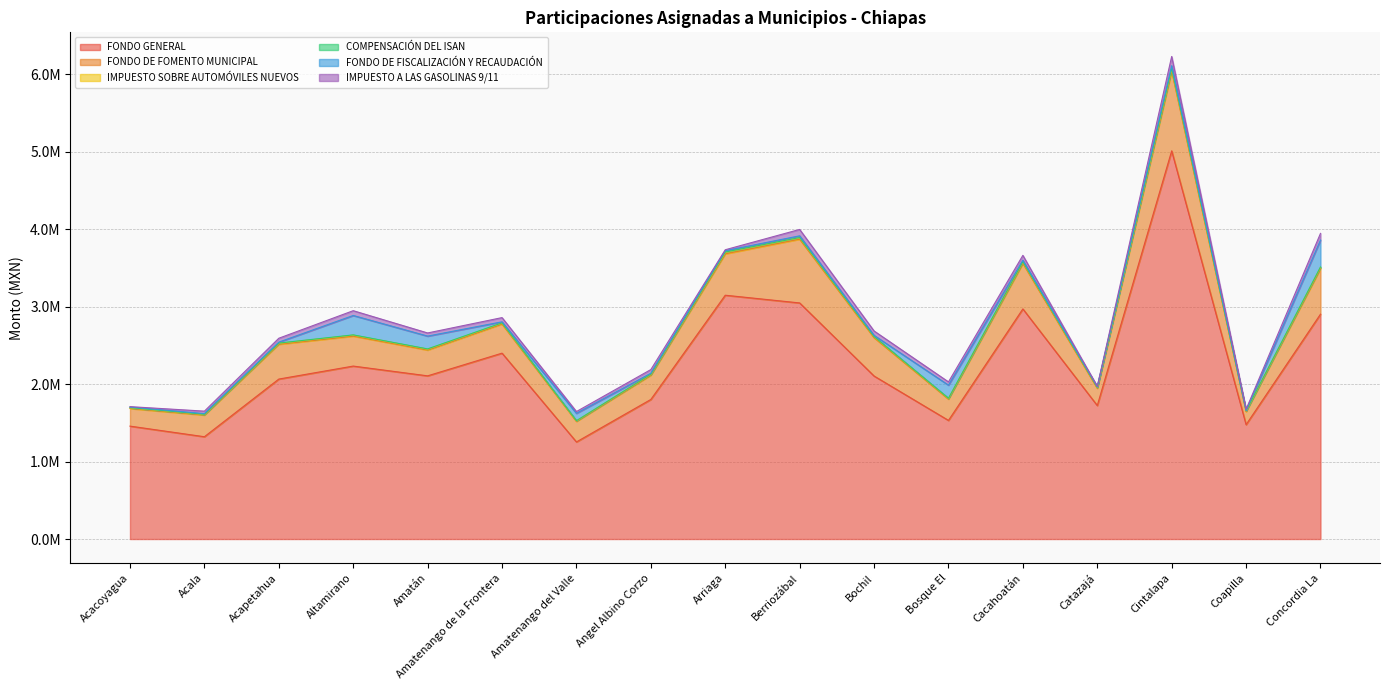

Which series has the largest total across all categories?

FONDO GENERAL